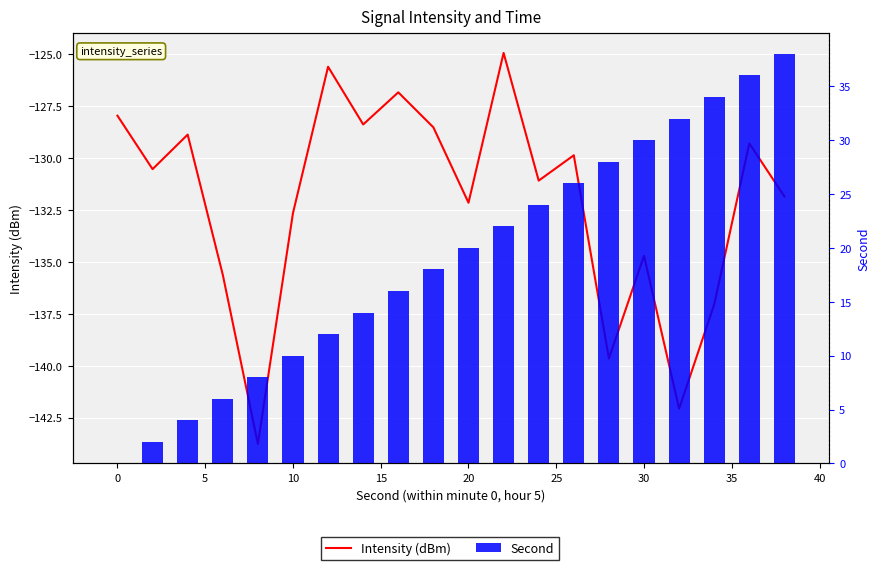

What is the maximum value shown in the chart?

38.0